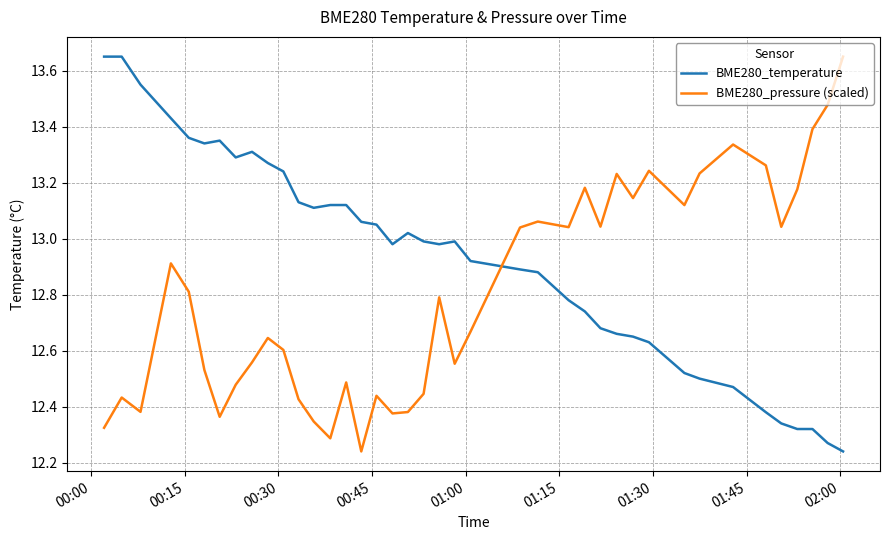

How many intersections are there between BME280_temperature and BME280_pressure (scaled)?

1